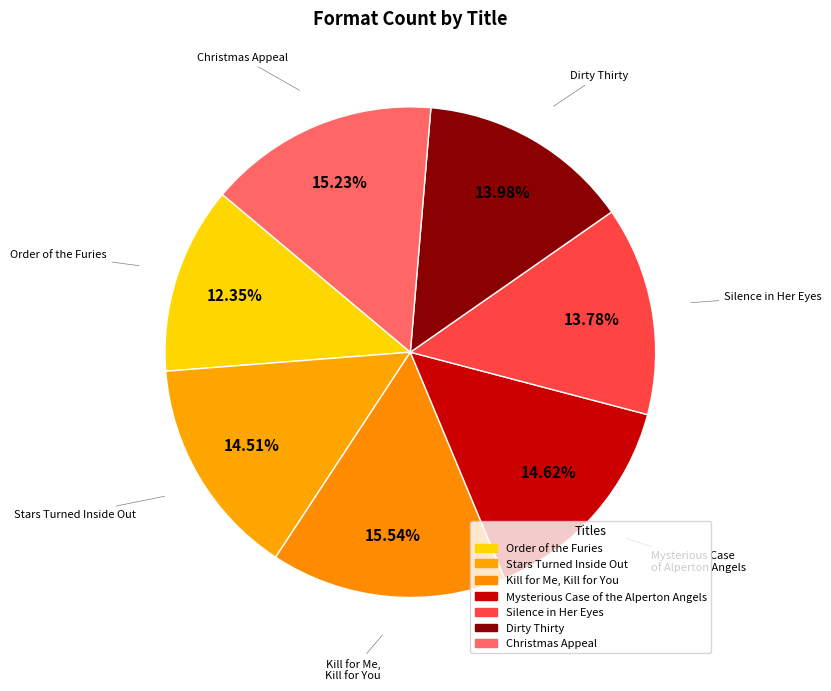

How many segments does this pie chart have?

7